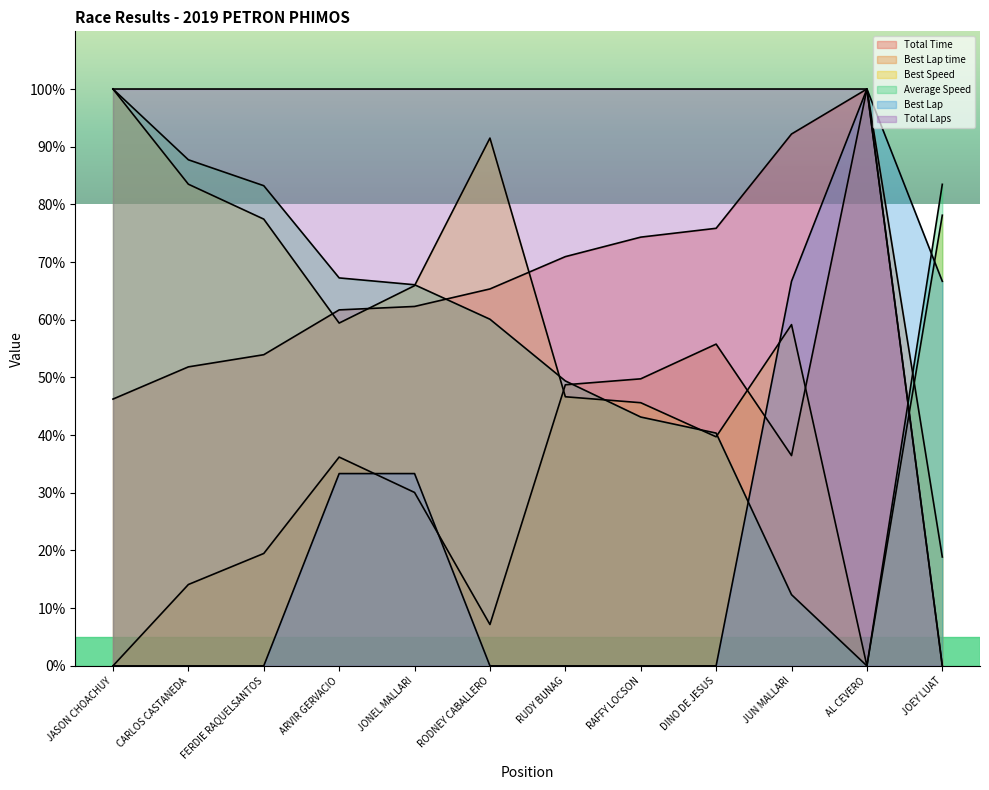

Reading left to right, what are all the values shown in this chart?

Total Laps: JASON CHOACHUY=100.0	CARLOS CASTANEDA=100.0	FERDIE RAQUELSANTOS=100.0	ARVIR GERVACIO=100.0	JONEL MALLARI=100.0	RODNEY CABALLERO=100.0	RUDY BUNAG=100.0	RAFFY LOCSON=100.0	DINO DE JESUS=100.0	JUN MALLARI=100.0	AL CEVERO=100.0	JOEY LUAT=0.0
Total Time: JASON CHOACHUY=46.2	CARLOS CASTANEDA=51.8	FERDIE RAQUELSANTOS=53.9	ARVIR GERVACIO=61.7	JONEL MALLARI=62.3	RODNEY CABALLERO=65.3	RUDY BUNAG=70.9	RAFFY LOCSON=74.3	DINO DE JESUS=75.9	JUN MALLARI=92.2	AL CEVERO=100.0	JOEY LUAT=0.0
Best Lap time: JASON CHOACHUY=0.0	CARLOS CASTANEDA=14.1	FERDIE RAQUELSANTOS=19.5	ARVIR GERVACIO=36.2	JONEL MALLARI=30.1	RODNEY CABALLERO=7.2	RUDY BUNAG=48.7	RAFFY LOCSON=49.8	DINO DE JESUS=55.8	JUN MALLARI=36.5	AL CEVERO=100.0	JOEY LUAT=18.9
Best Speed: JASON CHOACHUY=100.0	CARLOS CASTANEDA=83.5	FERDIE RAQUELSANTOS=77.4	ARVIR GERVACIO=59.4	JONEL MALLARI=65.9	RODNEY CABALLERO=91.5	RUDY BUNAG=46.7	RAFFY LOCSON=45.6	DINO DE JESUS=39.7	JUN MALLARI=59.2	AL CEVERO=0.0	JOEY LUAT=78.1
Best Lap: JASON CHOACHUY=0.0	CARLOS CASTANEDA=0.0	FERDIE RAQUELSANTOS=0.0	ARVIR GERVACIO=33.3	JONEL MALLARI=33.3	RODNEY CABALLERO=0.0	RUDY BUNAG=0.0	RAFFY LOCSON=0.0	DINO DE JESUS=0.0	JUN MALLARI=66.7	AL CEVERO=100.0	JOEY LUAT=66.7
Average Speed: JASON CHOACHUY=100.0	CARLOS CASTANEDA=87.7	FERDIE RAQUELSANTOS=83.2	ARVIR GERVACIO=67.3	JONEL MALLARI=66.1	RODNEY CABALLERO=60.1	RUDY BUNAG=49.4	RAFFY LOCSON=43.1	DINO DE JESUS=40.4	JUN MALLARI=12.3	AL CEVERO=0.0	JOEY LUAT=83.5